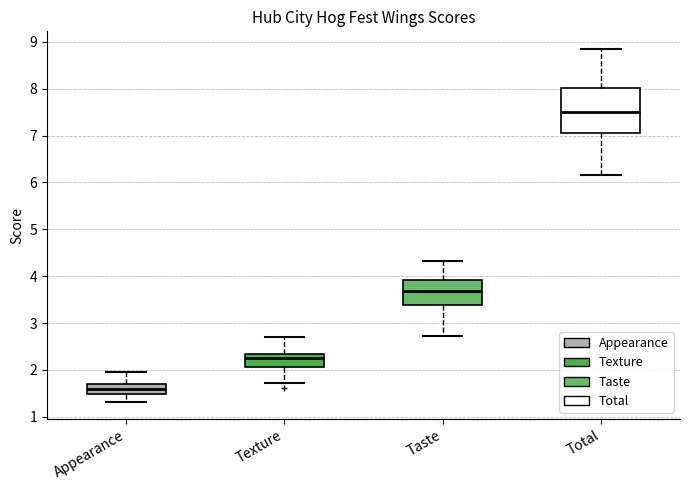

Where does the median line of the box for Total sit on the y-axis? The values are not printed on the chart, so give them approximately, as read against the axis.

7.5